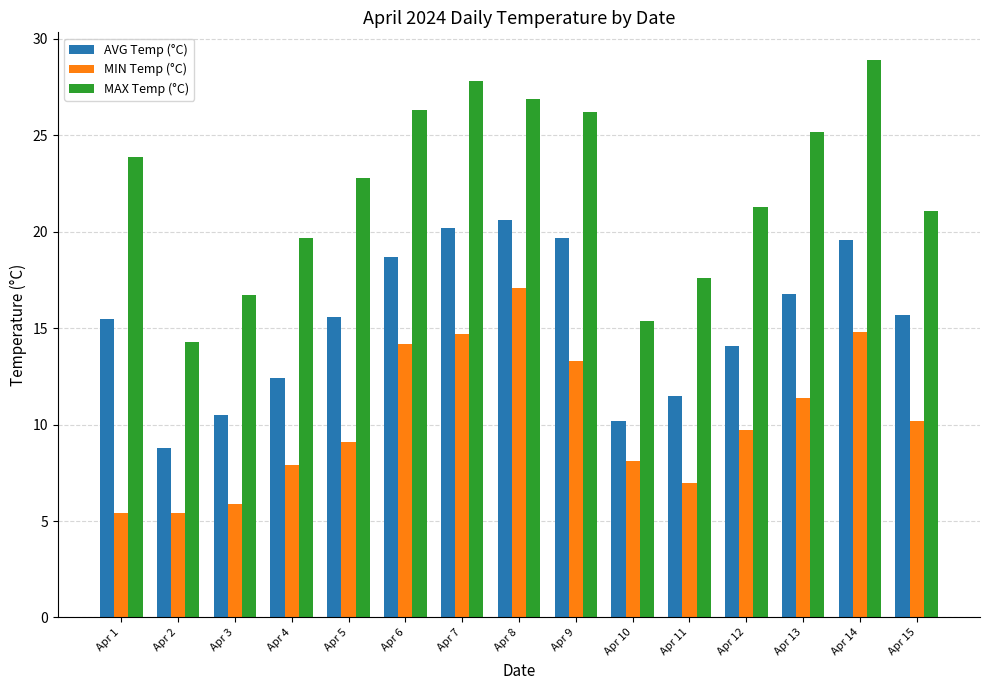

At how many categories does at least one series exceed 9?

15